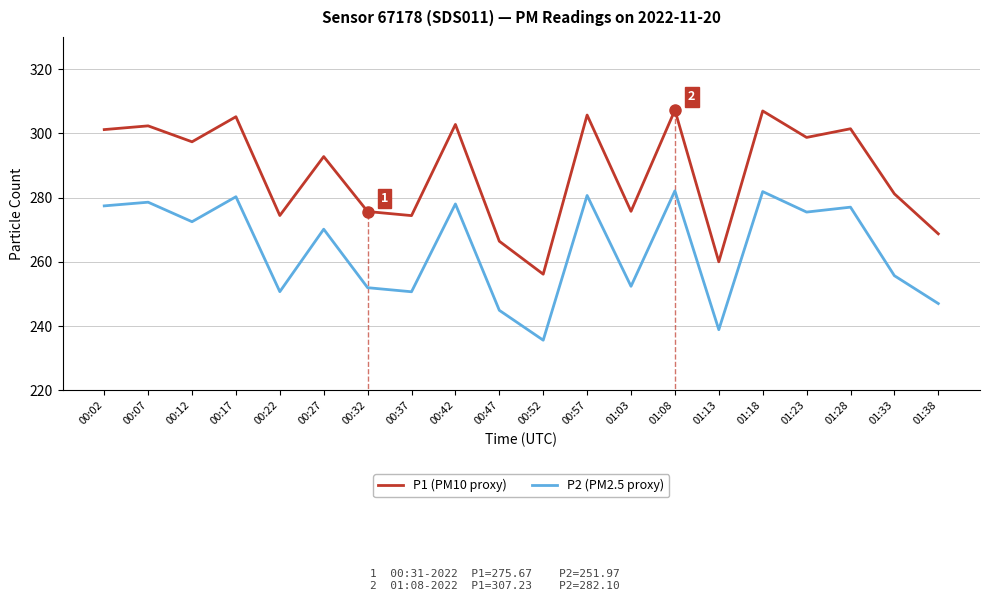

True or false: P2 (PM2.5 proxy) has a value of 270.2 at 00:27.

True